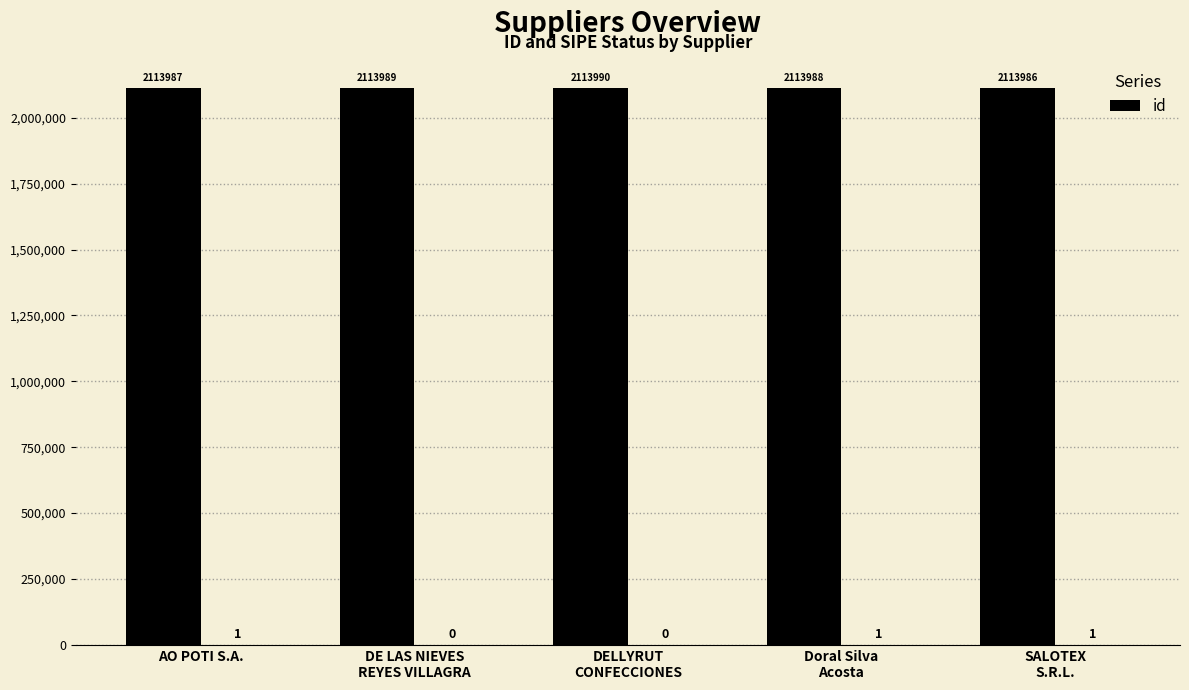

Does the chart contain any negative values?

No